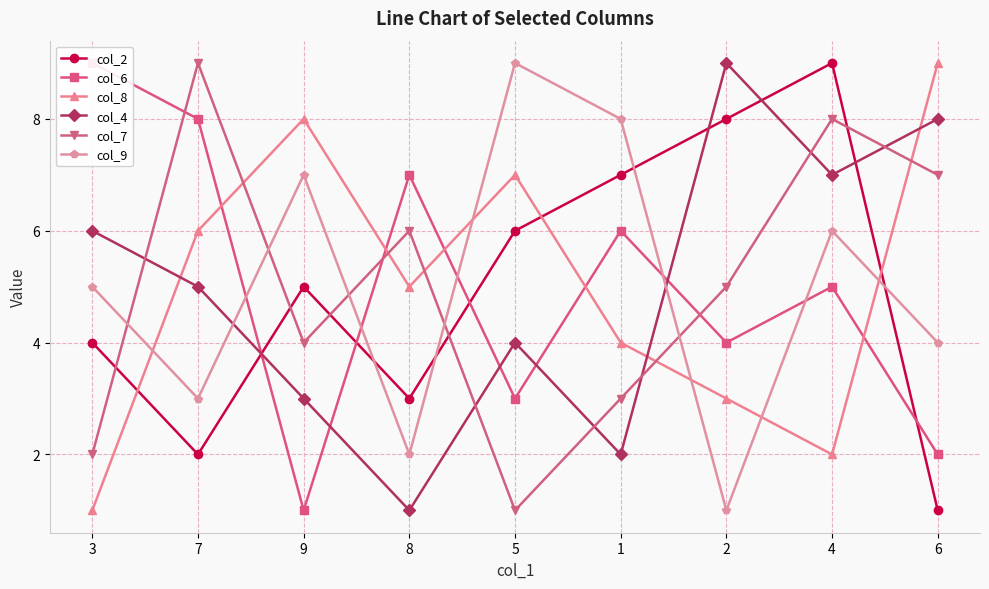

Does the chart have visible grid lines?

Yes